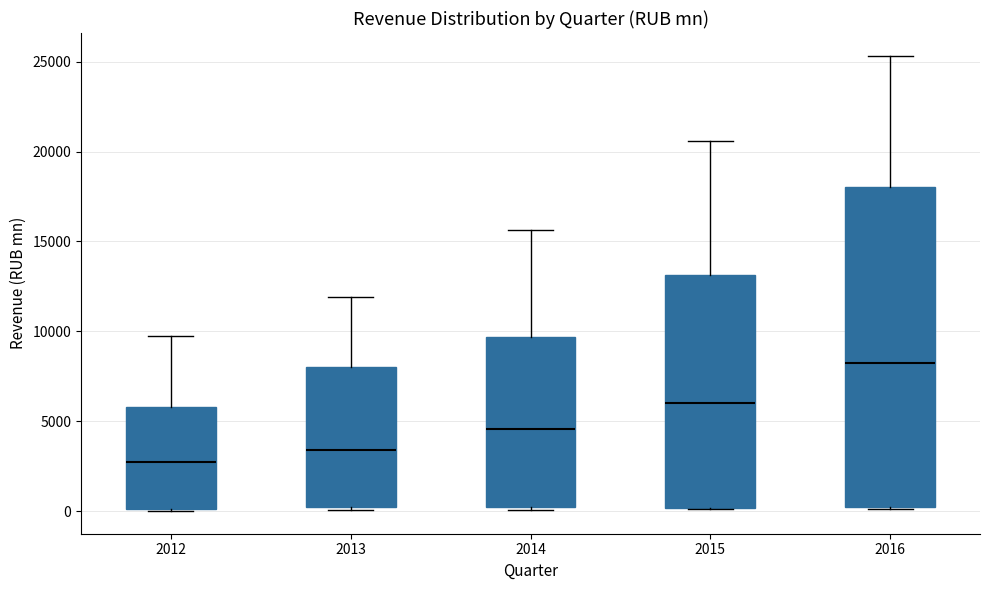

Where does the upper whisker of the box at x = 2012 end on the y-axis? The values are not printed on the chart, so give them approximately, as read against the axis.

10000